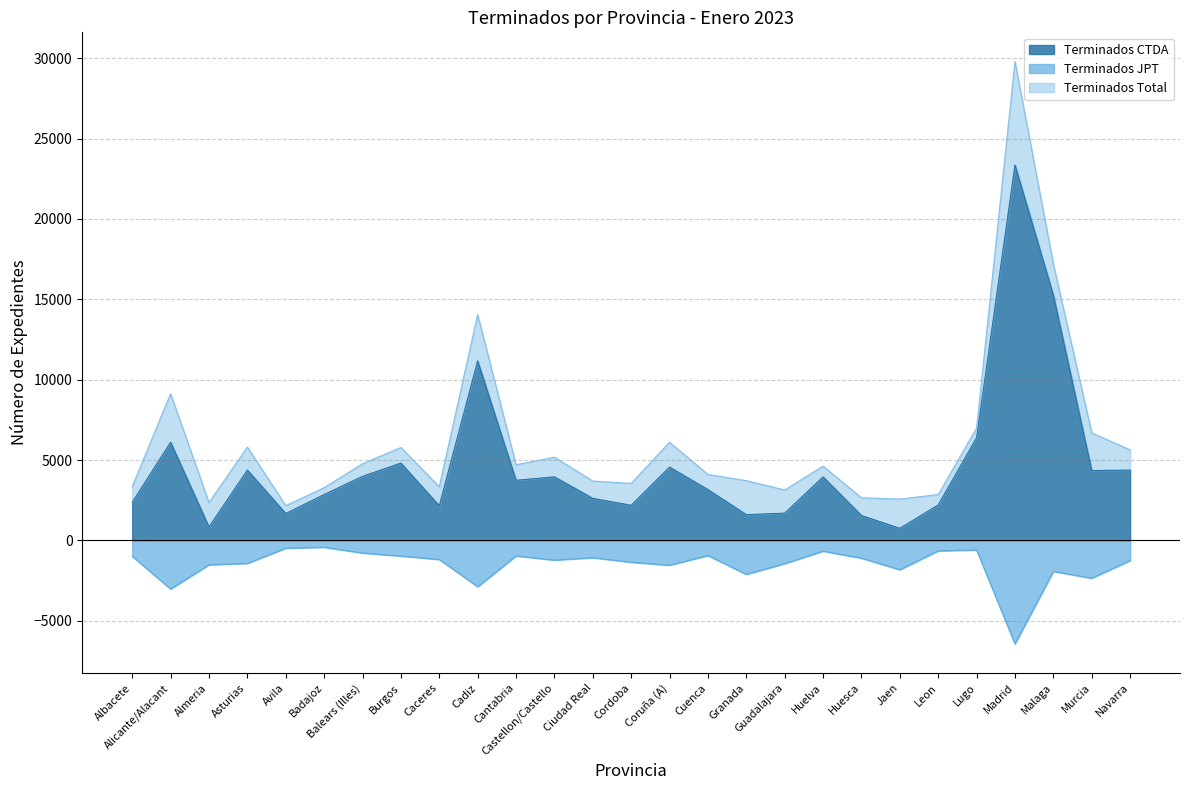

At which label is Terminados Total closest to 15980?

Malaga